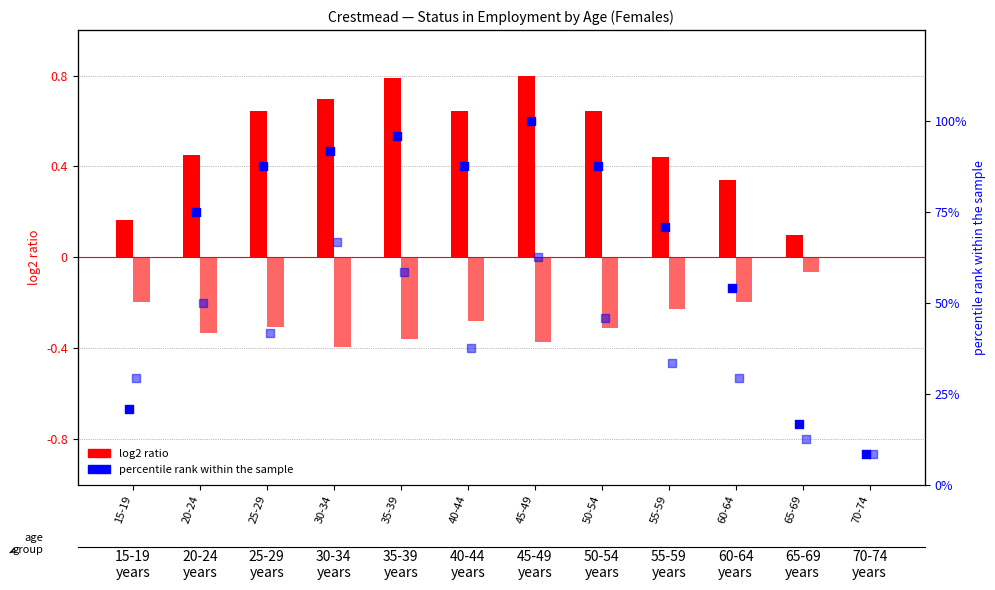

At how many categories does at least one series exceed 85?

6